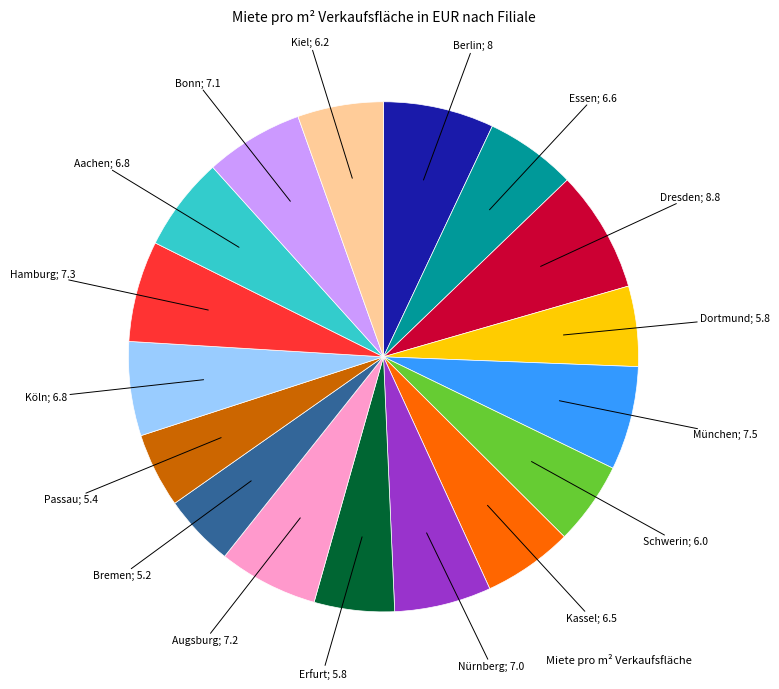

Is there any slice that represents more than half of the pie?

No